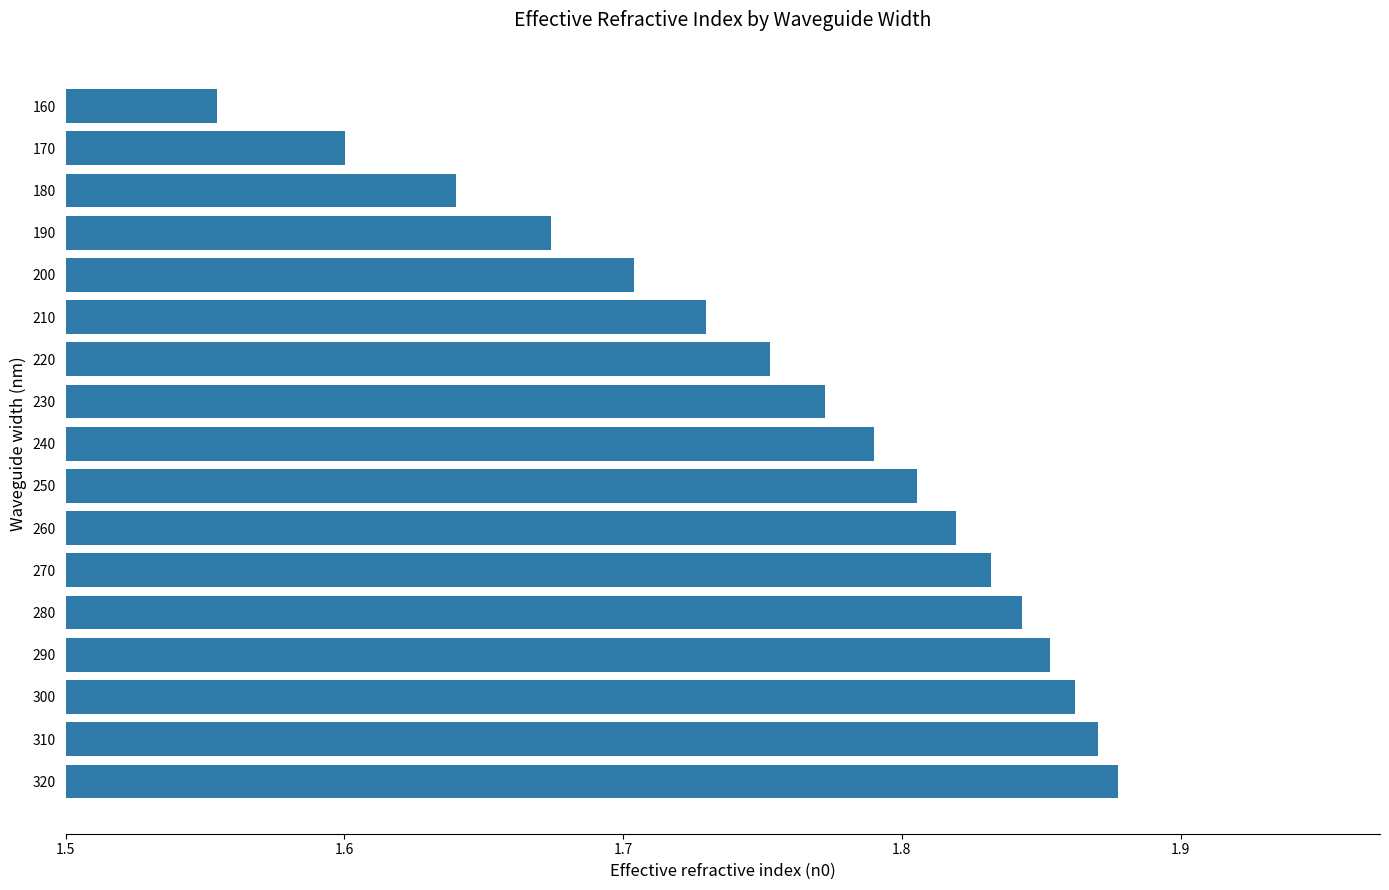

True or false: the data shows 1.7 at 200.

True